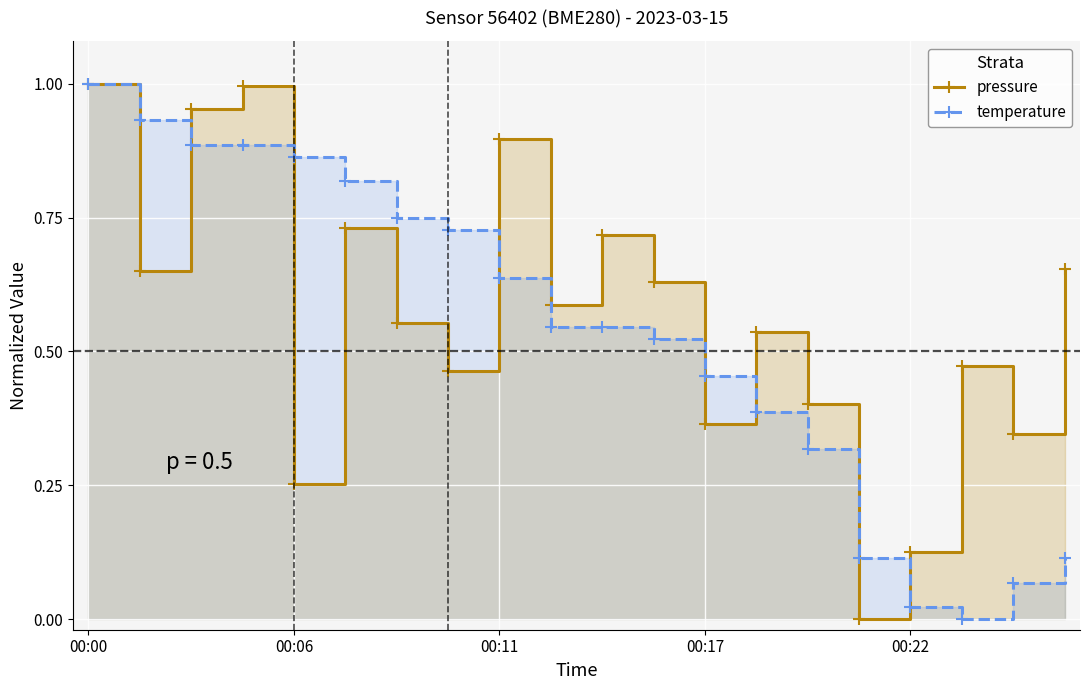

Is the value of temperature at 00:17 greater than the value of pressure at 7?

Yes